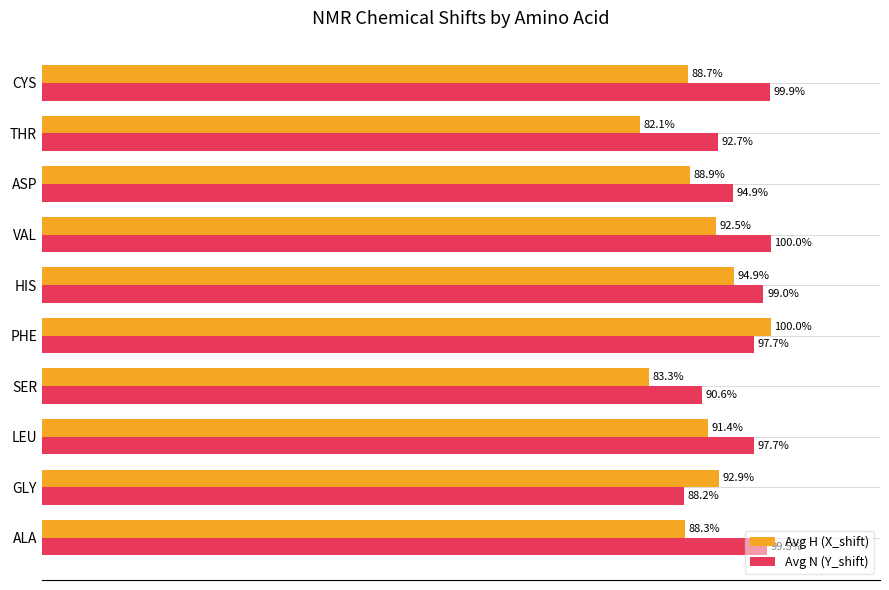

At which category is the sum across all series the highest?

PHE